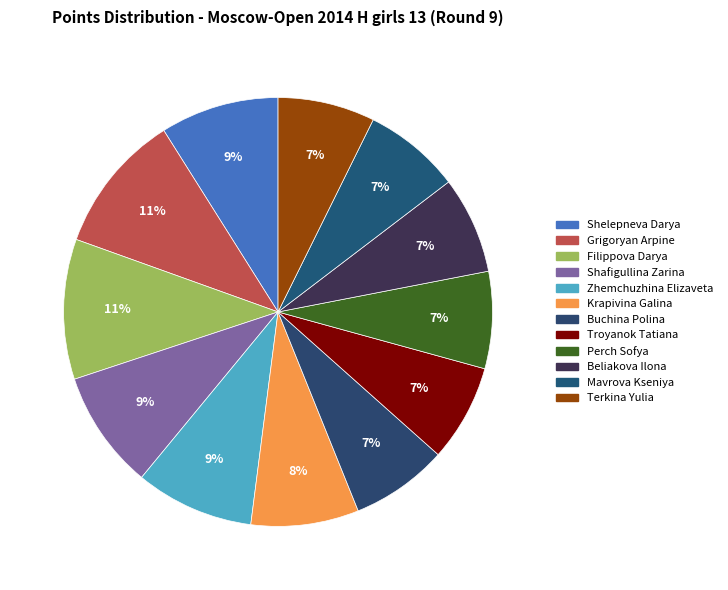

How many slices are in this pie chart?

12